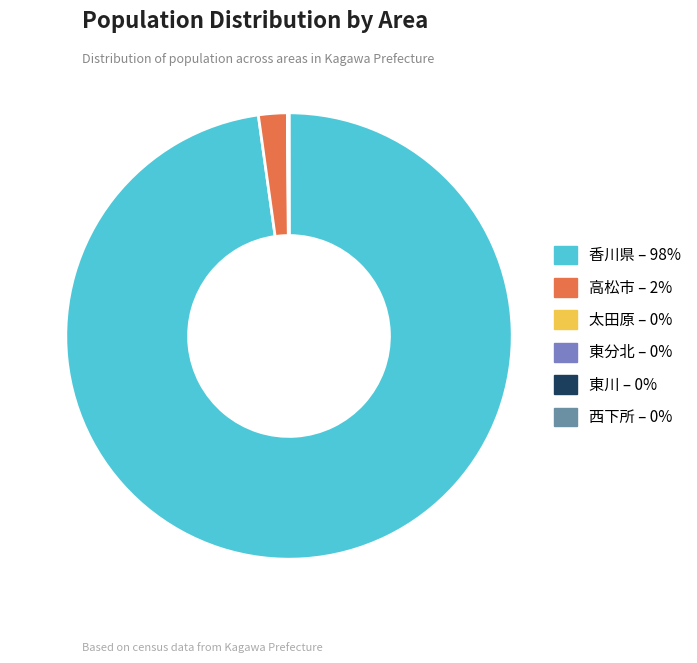

The 高松市 – 2% slice represents 15% of the pie. True or false?

False